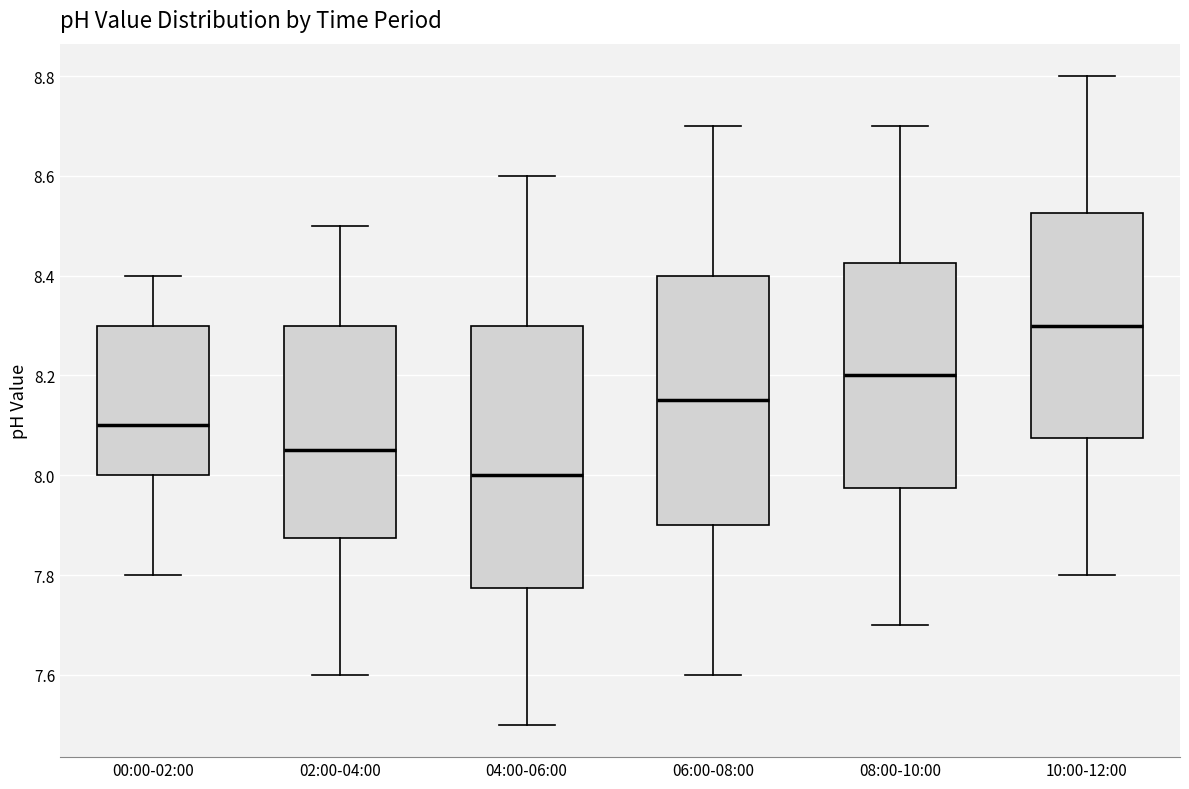

Comparing the boxes themselves (not the whiskers), which one is the tallest?

04:00-06:00